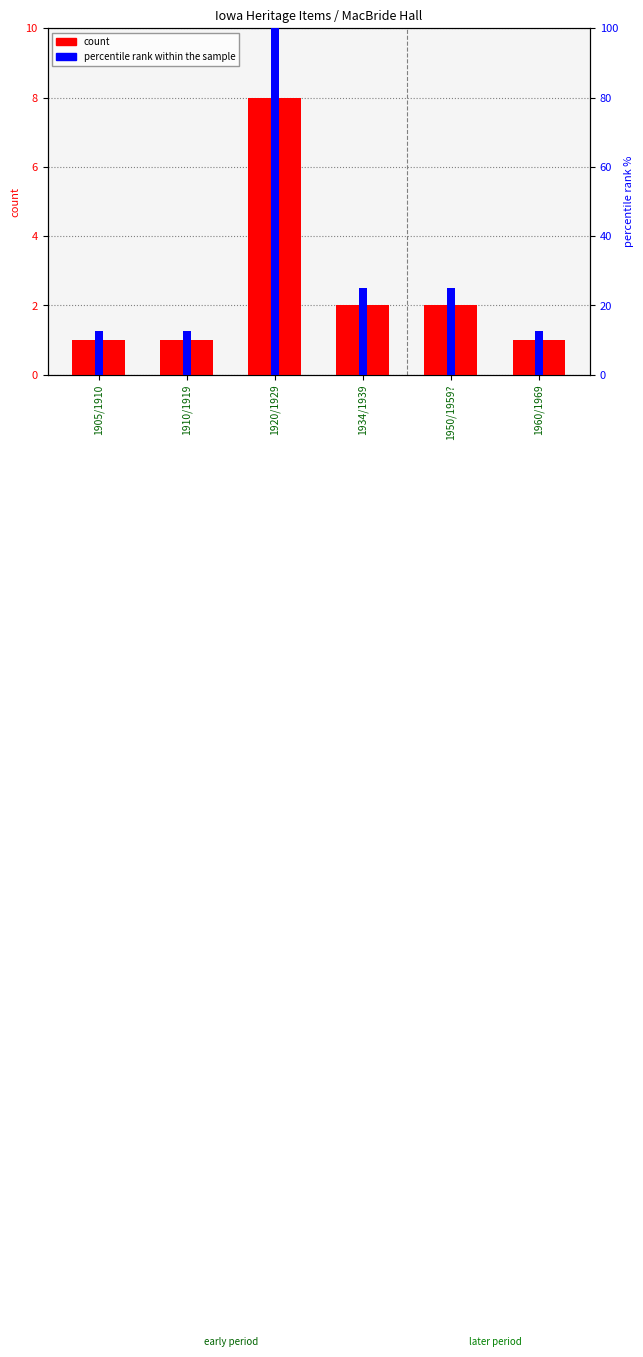

Which series has the largest total across all categories?

percentile rank within the sample